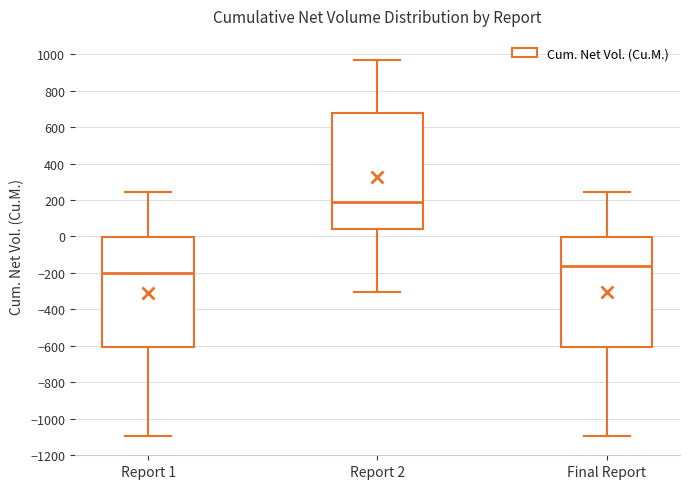

Where does the lower whisker of the box for Report 1 end on the y-axis? The values are not printed on the chart, so give them approximately, as read against the axis.

-1100